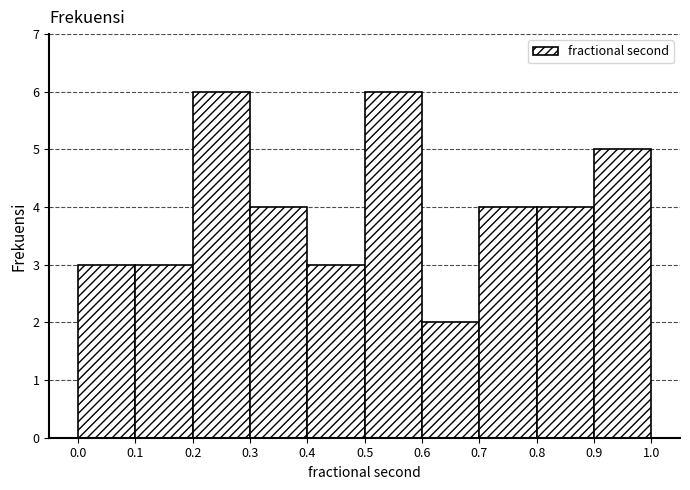

How tall is the bar that spans 0.5 to 0.6 on the x-axis? The values are not printed on the chart, so give them approximately, as read against the axis.

6